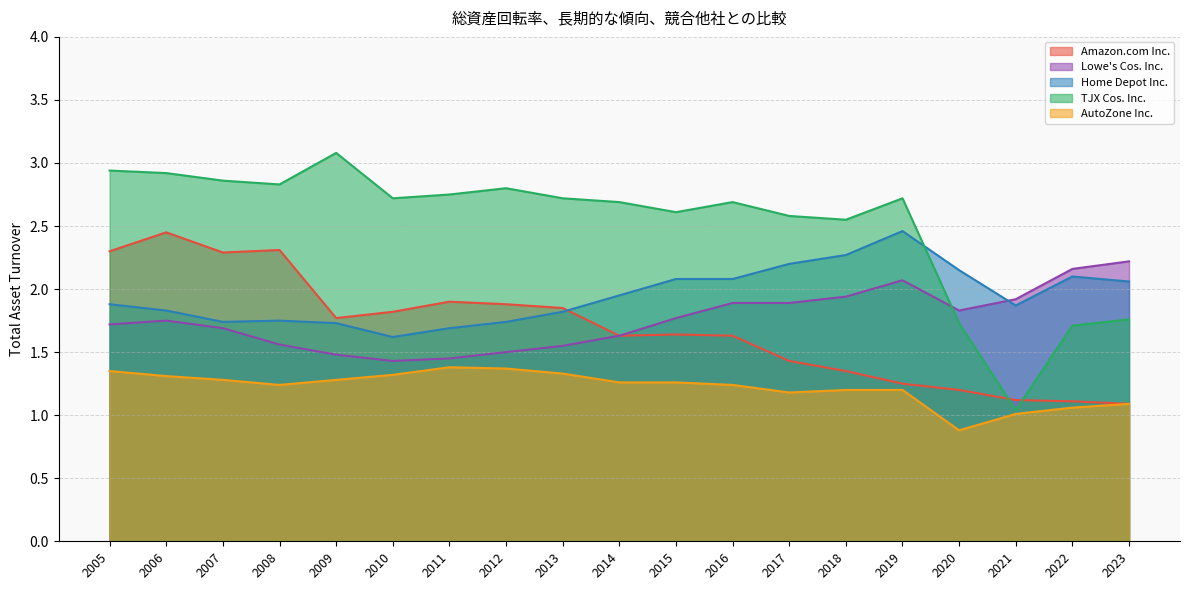

At which category does TJX Cos. Inc. reach its first local peak?

2009